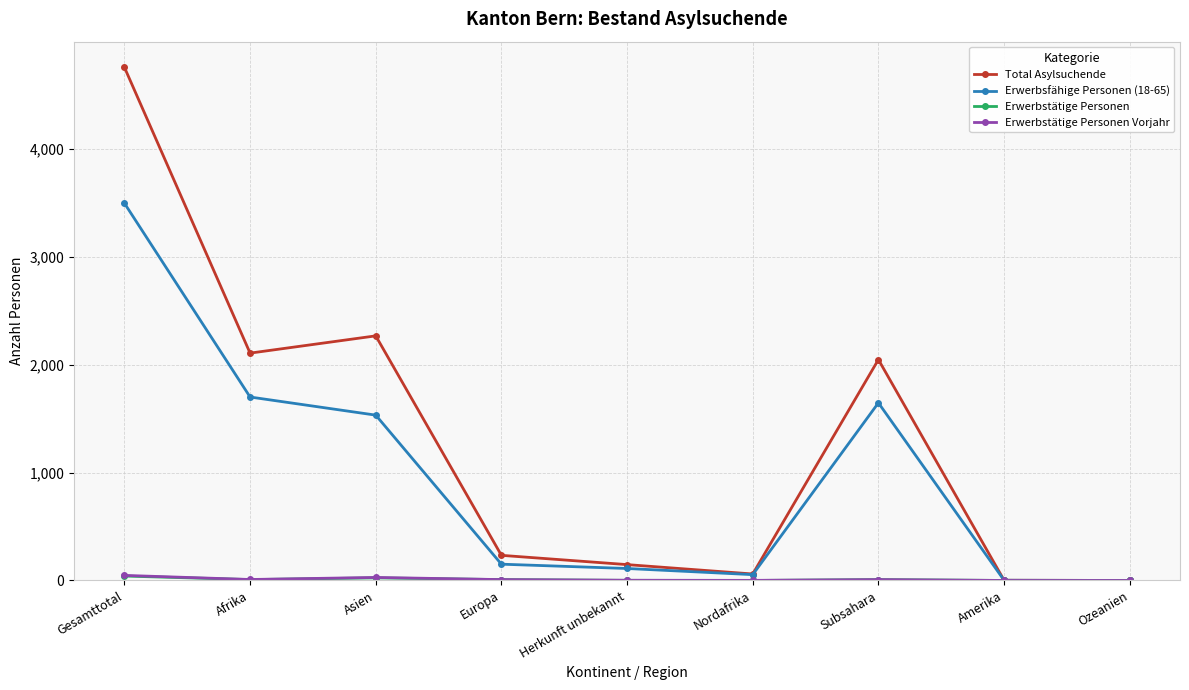

What is the maximum value for Total Asylsuchende?

4758